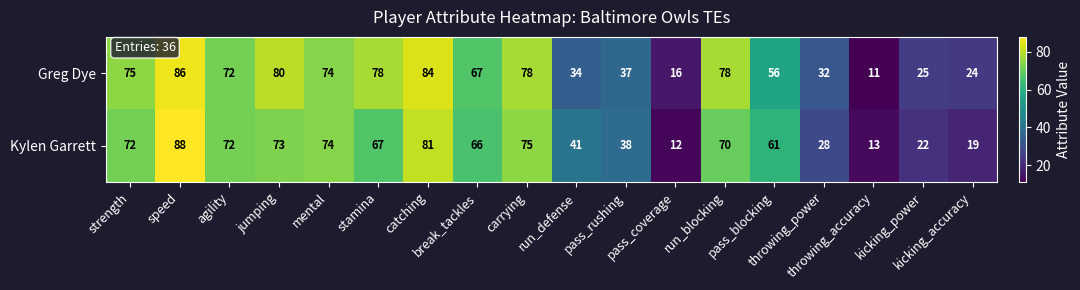

Between mental and pass_rushing, which series saw the biggest shift?

Greg Dye